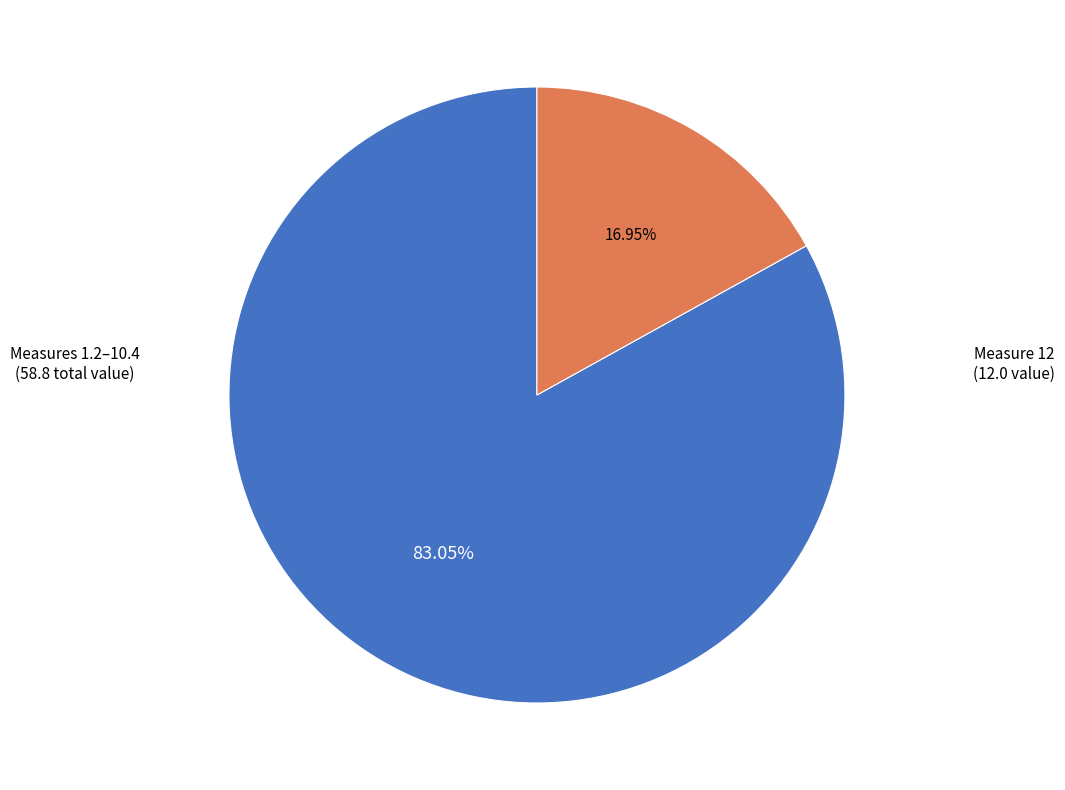

Count the number of slices in the pie.

2